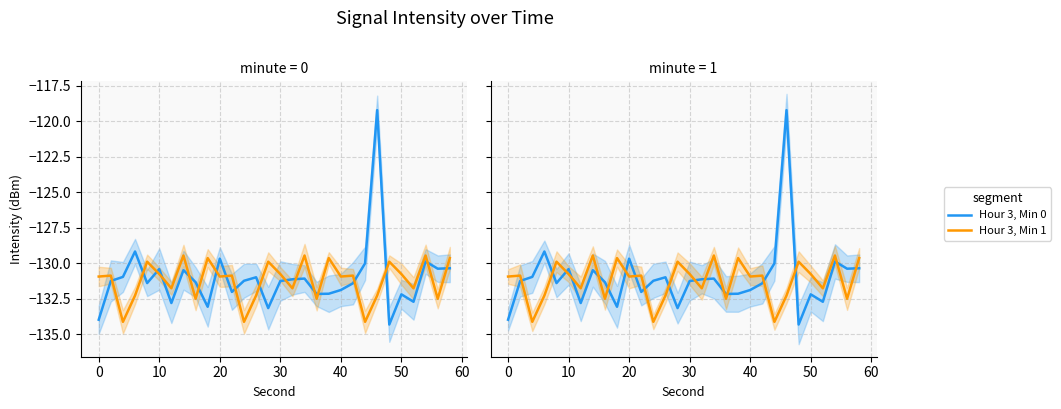

List the series in order of their overall mean, highest first.

Hour 3, Min 0, Hour 3, Min 1